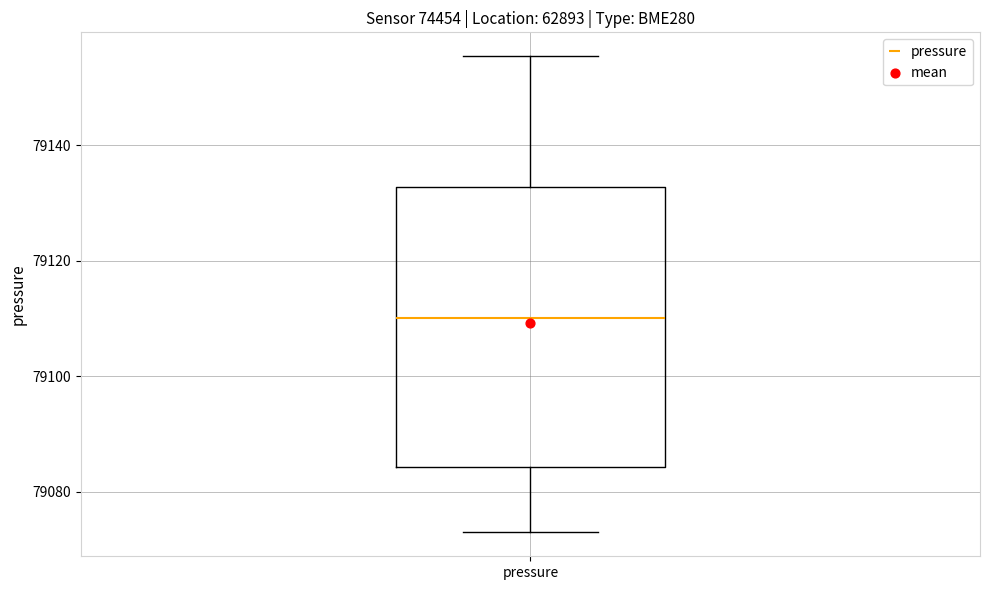

Read this box plot against the y-axis: the position of the median line, the range covered by the box, and the ends of both whiskers. The values are not printed on the chart, so give them approximately, as read against the axis.

median 79110, box 79084 to 79132, whiskers 79072 to 79156